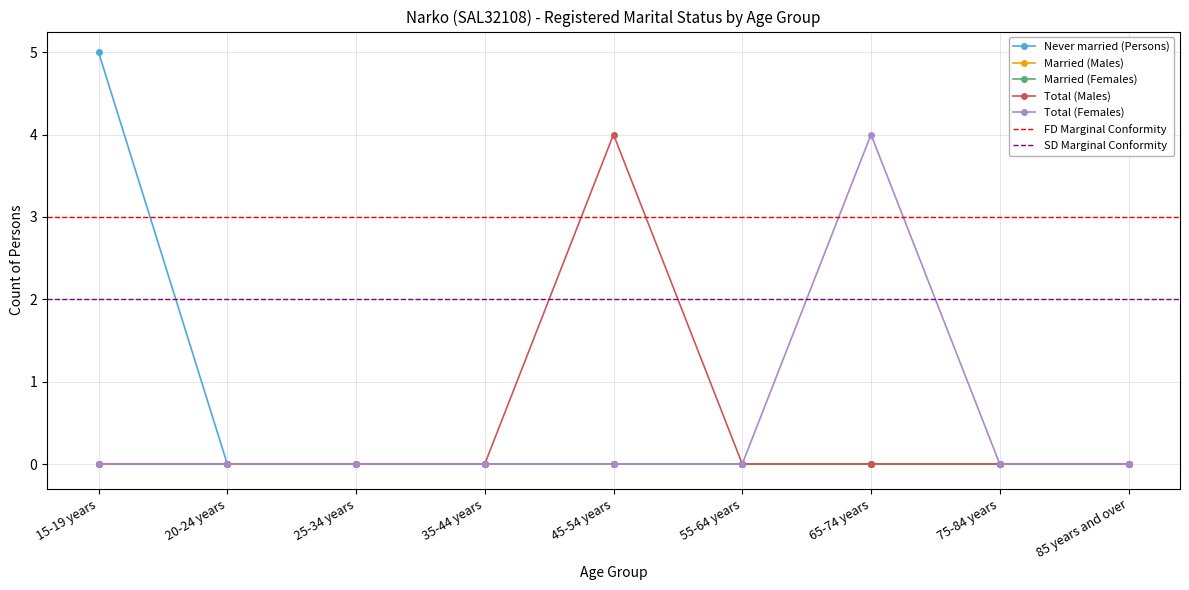

What is the label of the 6th point from the left?

55-64 years